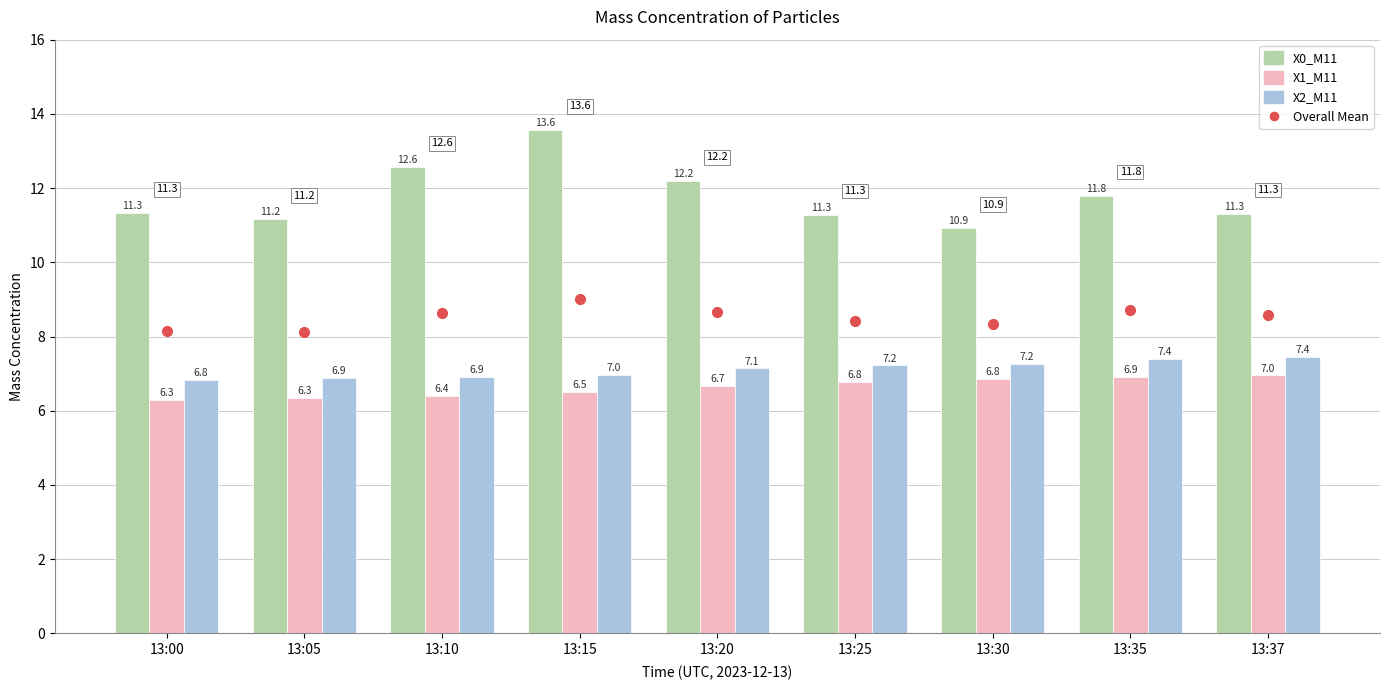

Which series has the largest range (max minus min)?

X0_M11